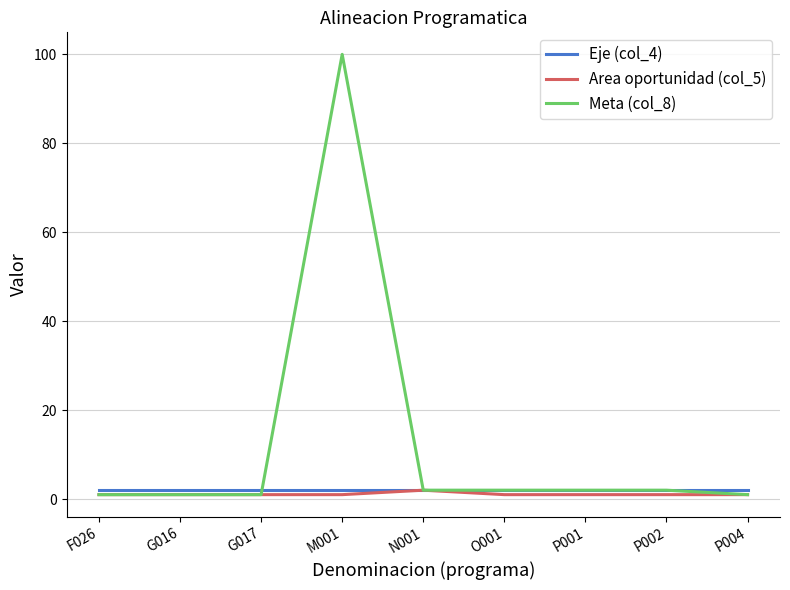

What is the total value across all series at G017?

4